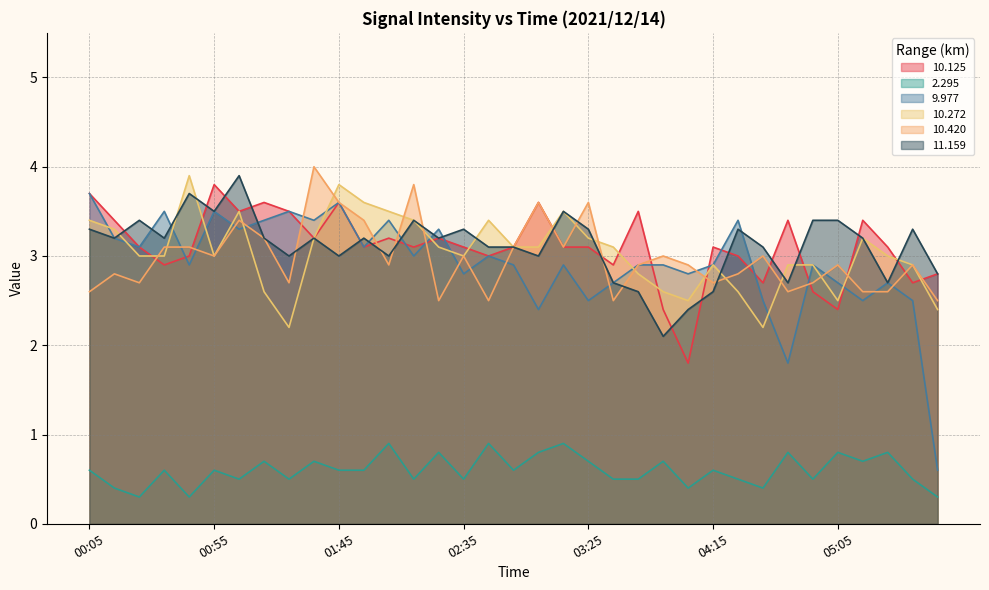

At which category is the sum across all series the highest?

01:45